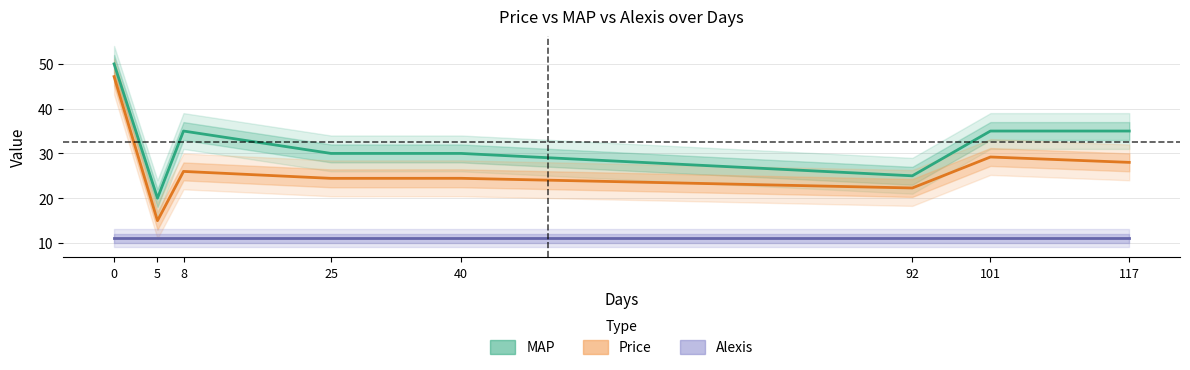

At 5, list the series in order from largest to smallest.

MAP, Price, Alexis